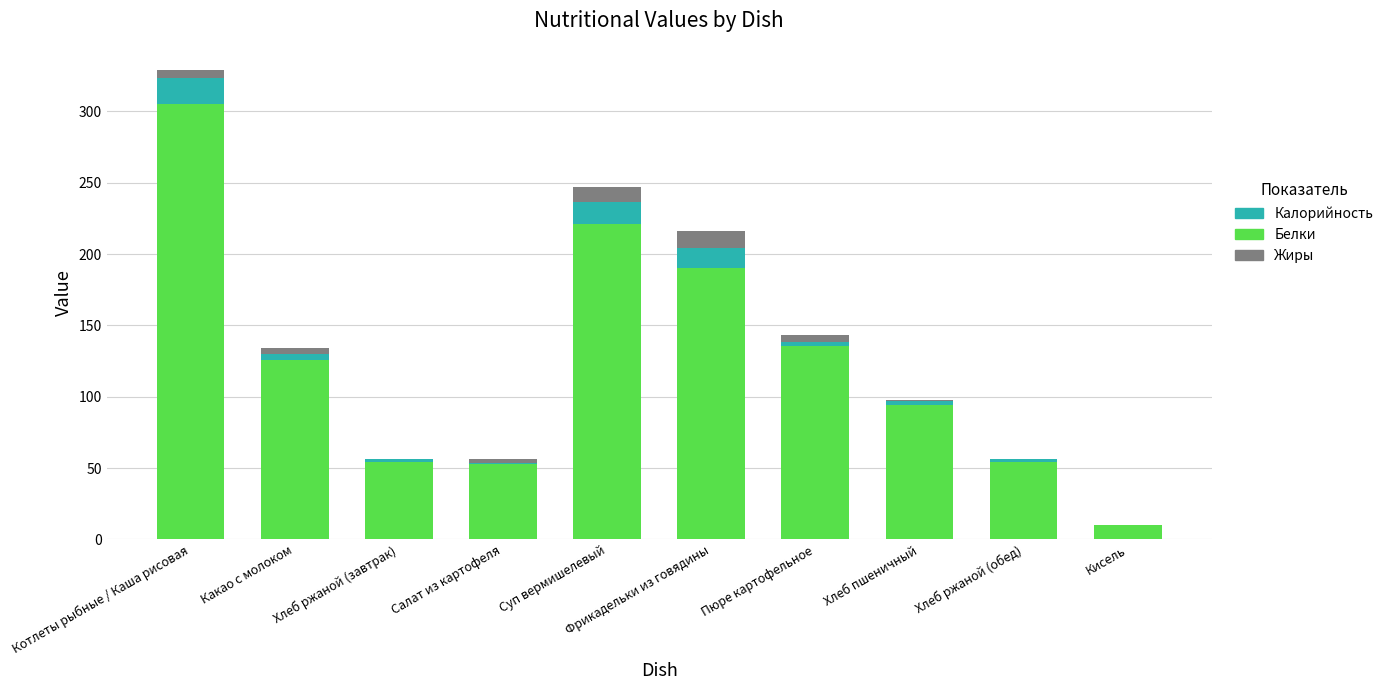

At which category is the sum across all series the highest?

Котлеты рыбные / Каша рисовая